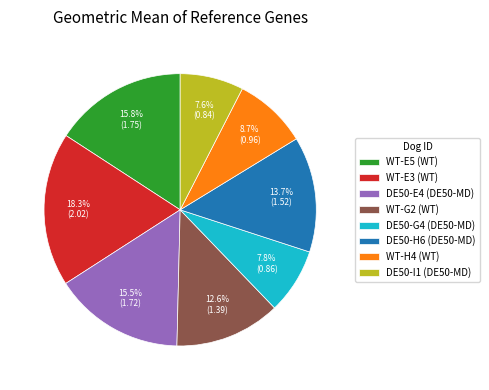

Count the number of slices in the pie.

8